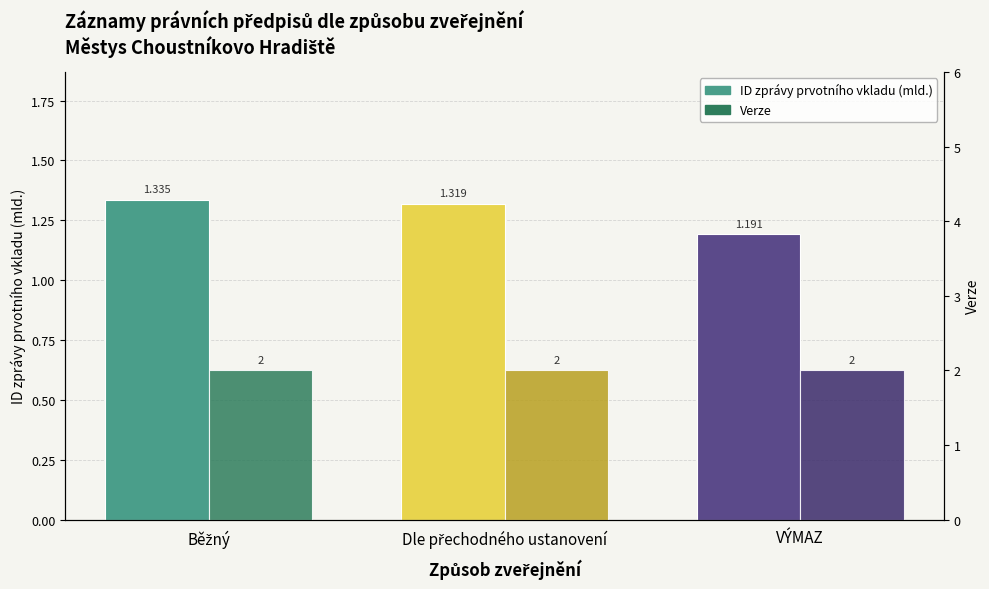

List the labels in order of ID zprávy prvotního vkladu (mld.) value, largest first.

Běžný, Dle přechodného ustanovení, VÝMAZ